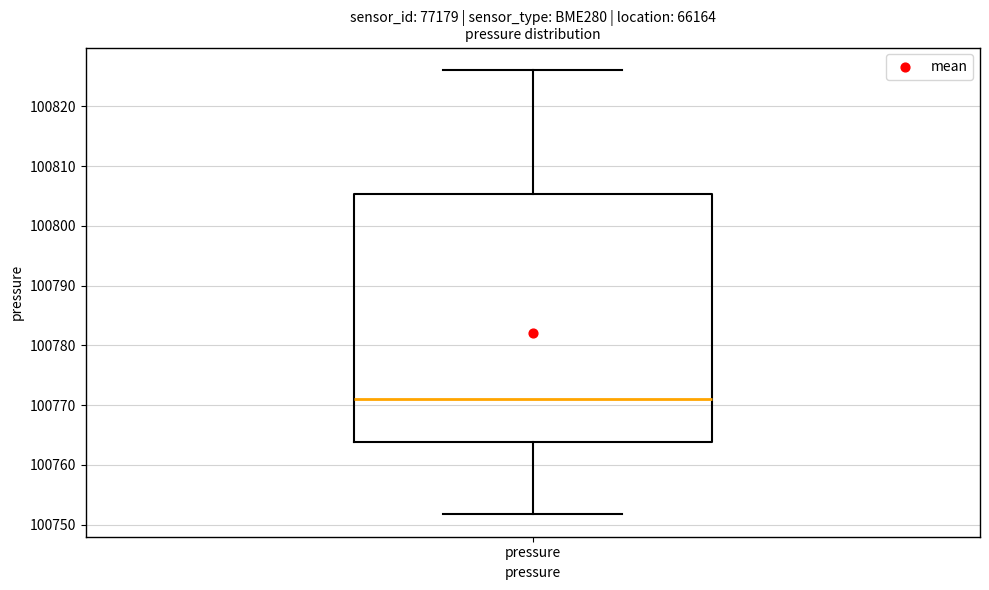

Read this box plot against the y-axis: the position of the median line, the range covered by the box, and the ends of both whiskers. The values are not printed on the chart, so give them approximately, as read against the axis.

median 100771, box 100764 to 100805, whiskers 100752 to 100826